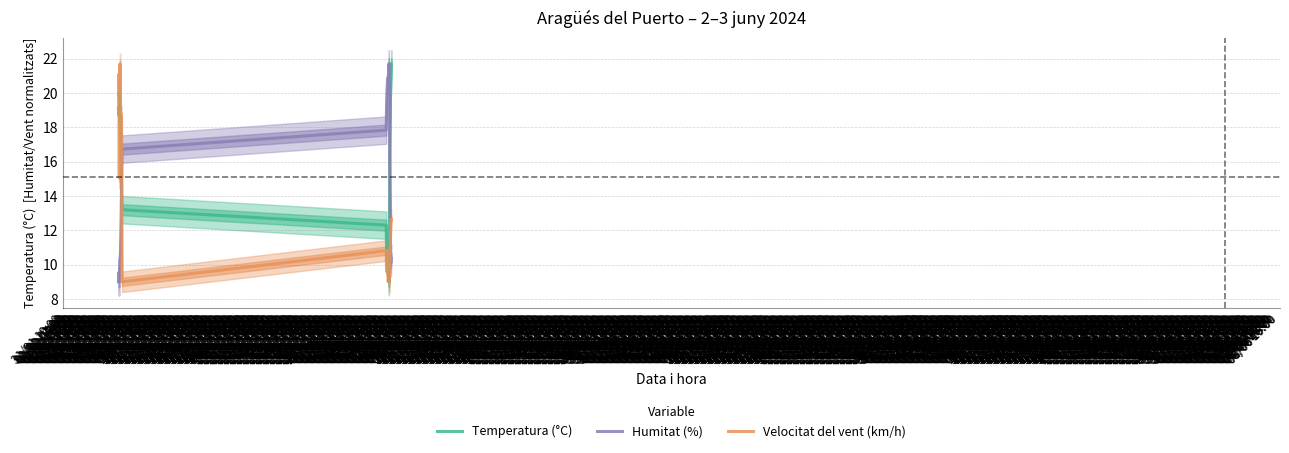

Which series ends up on top after the final intersection of Humitat (%) and Velocitat del vent (km/h)?

Velocitat del vent (km/h)